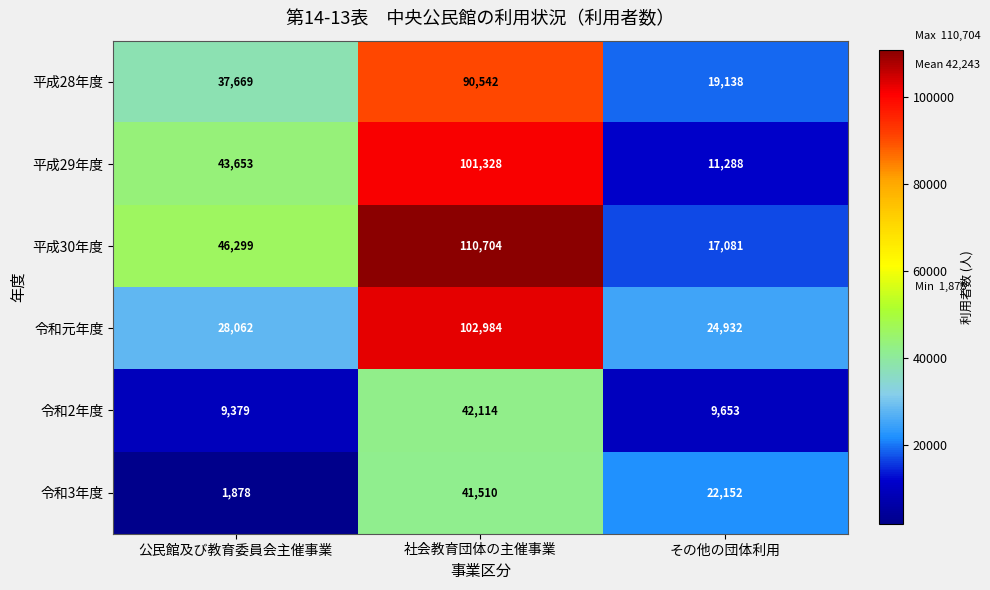

What is the maximum value shown in the chart?

110704